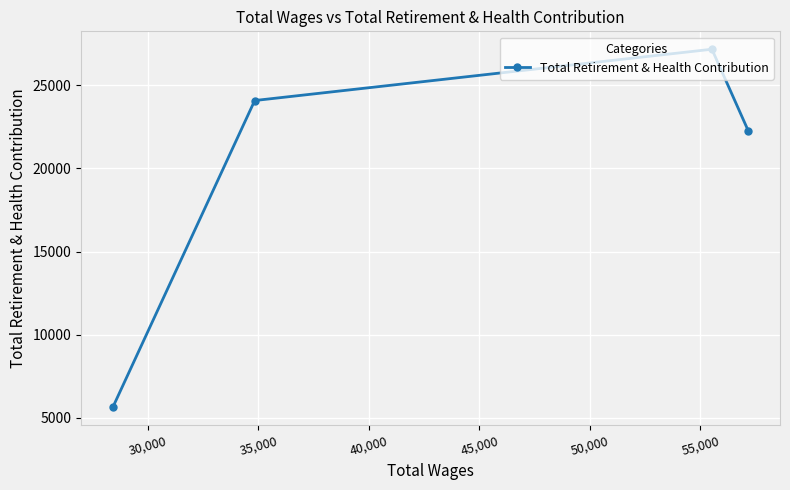

Reading right to left, list all the values displayed in this chart.

22267	27169	24083	5627